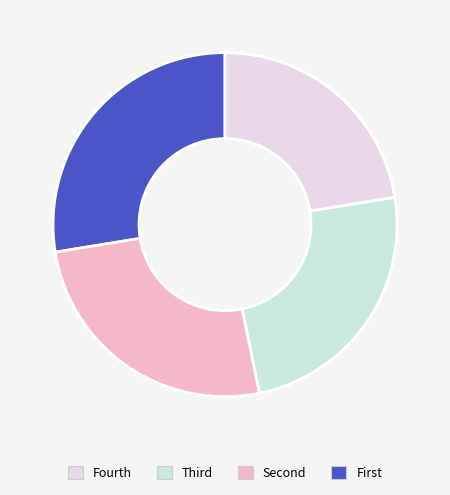

How many slices are in this pie chart?

4